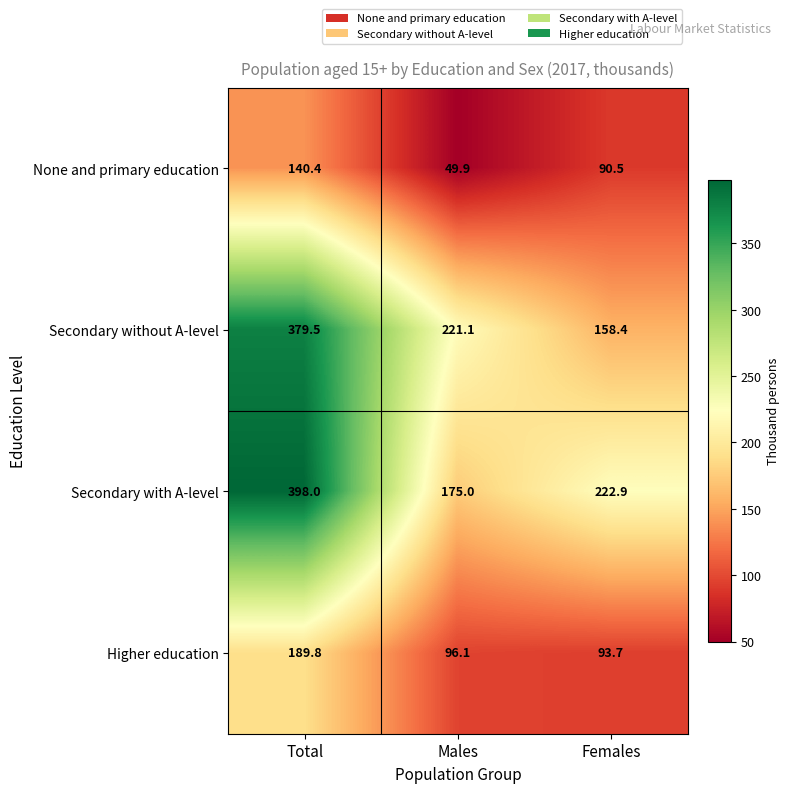

Reading right to left, list all the values displayed in this chart.

None and primary education: Females=90.5	Males=49.9	Total=140.4
Secondary without A-level: Females=158.4	Males=221.1	Total=379.5
Secondary with A-level: Females=222.9	Males=175.0	Total=398.0
Higher education: Females=93.7	Males=96.1	Total=189.8